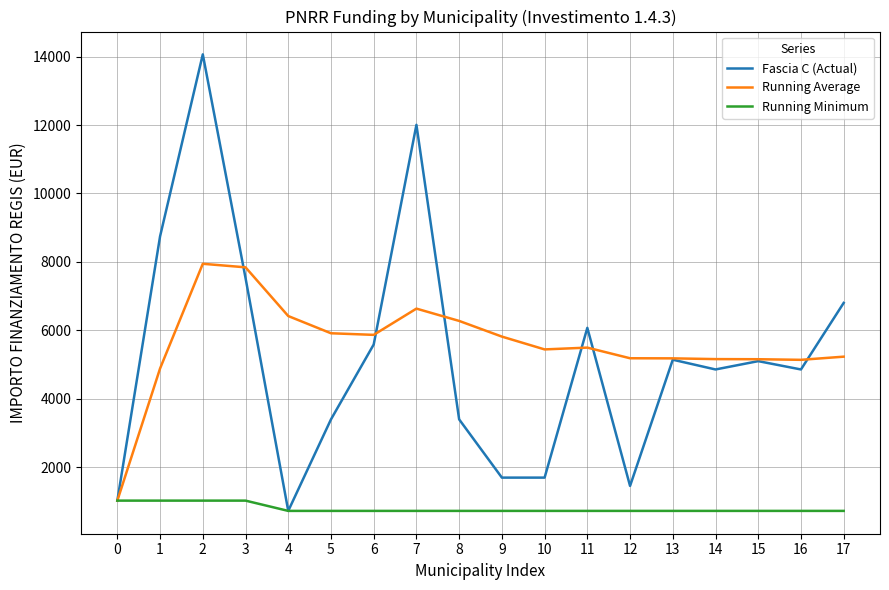

What is the greatest value displayed?

14063.0